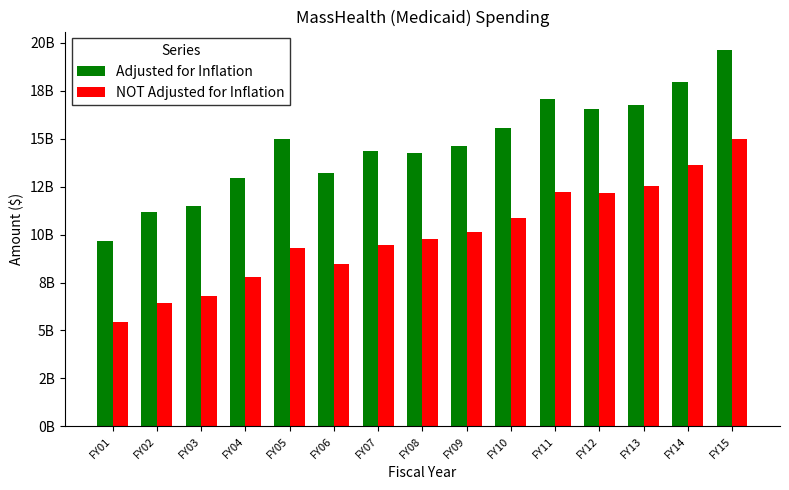

Does the chart contain any negative values?

No